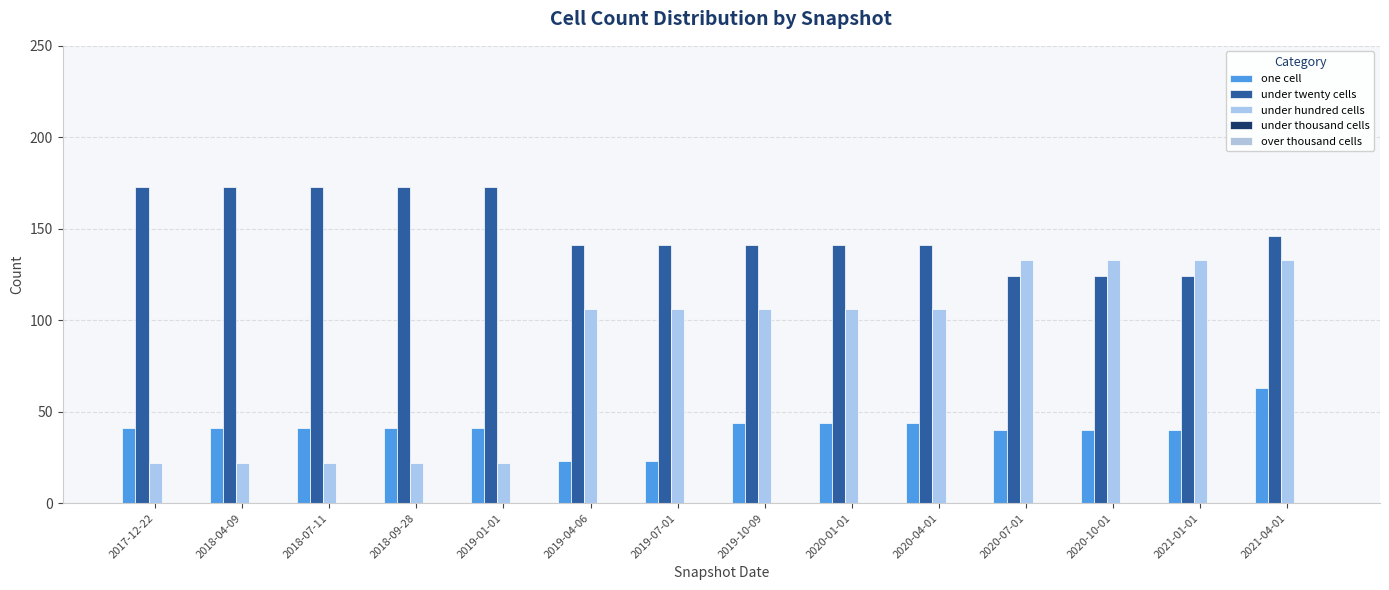

At which category does the chart reach its minimum across all series?

2017-12-22